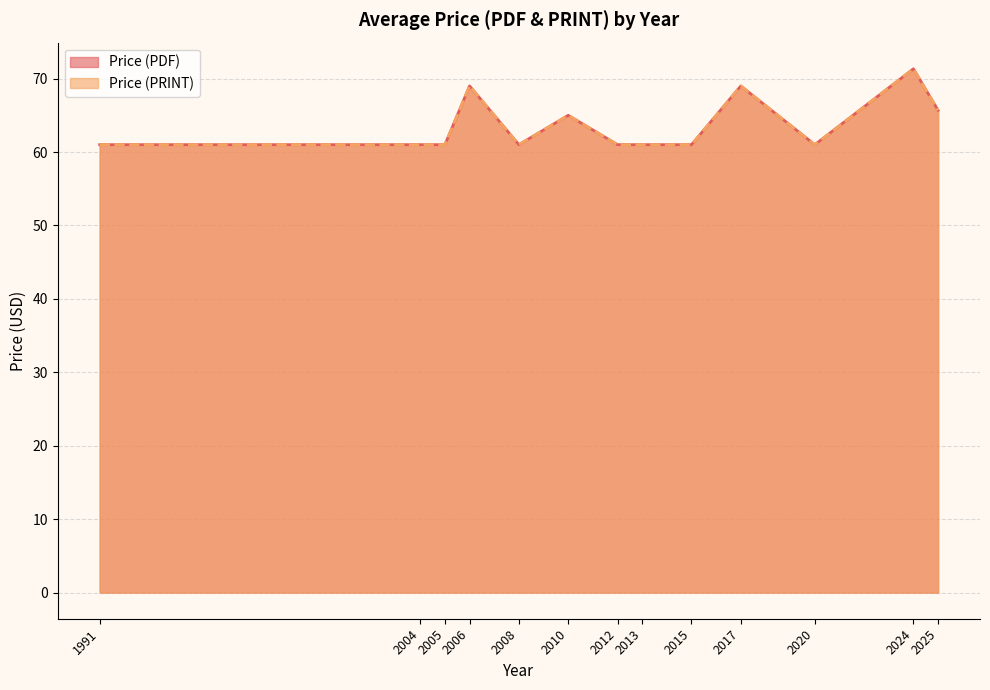

Does the chart display data point markers on the line(s)?

No